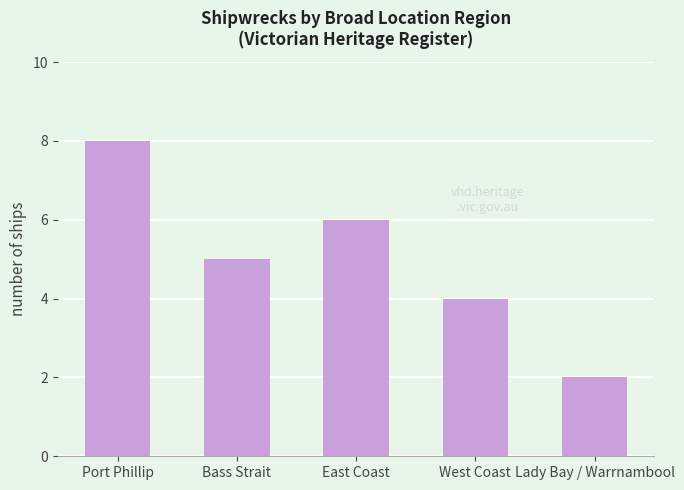

Reading right to left, transcribe all the data shown in this chart.

Lady Bay / Warrnambool=2	West Coast=4	East Coast=6	Bass Strait=5	Port Phillip=8